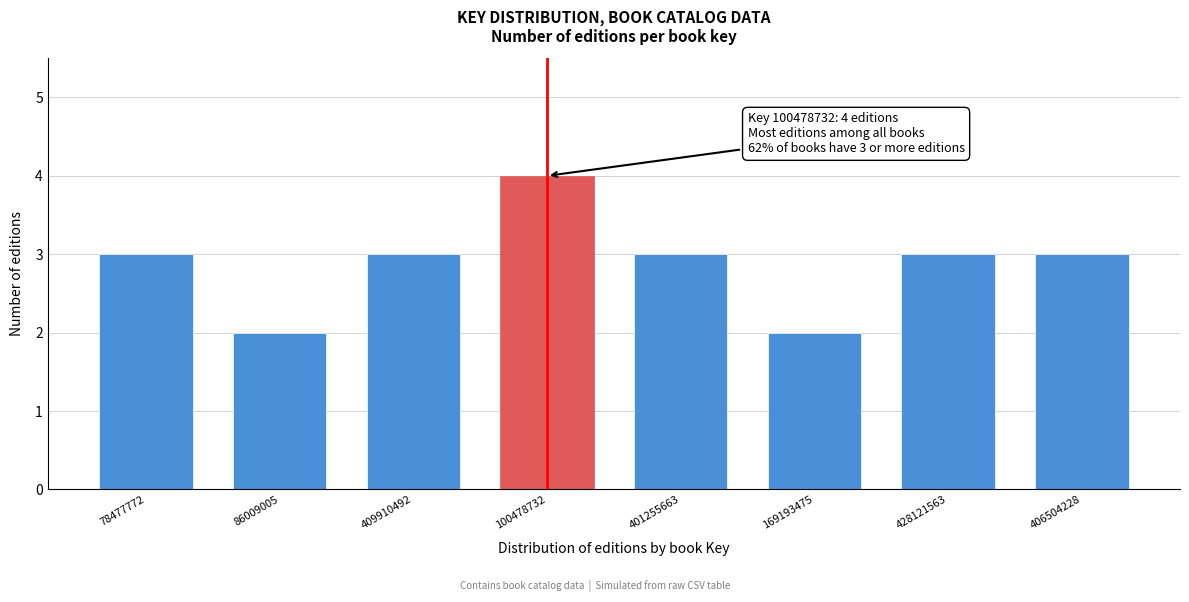

Reading left to right, what are all the values shown in this chart?

78477772=3	86009005=2	409910492=3	100478732=4	401255663=3	169193475=2	428121563=3	406504228=3